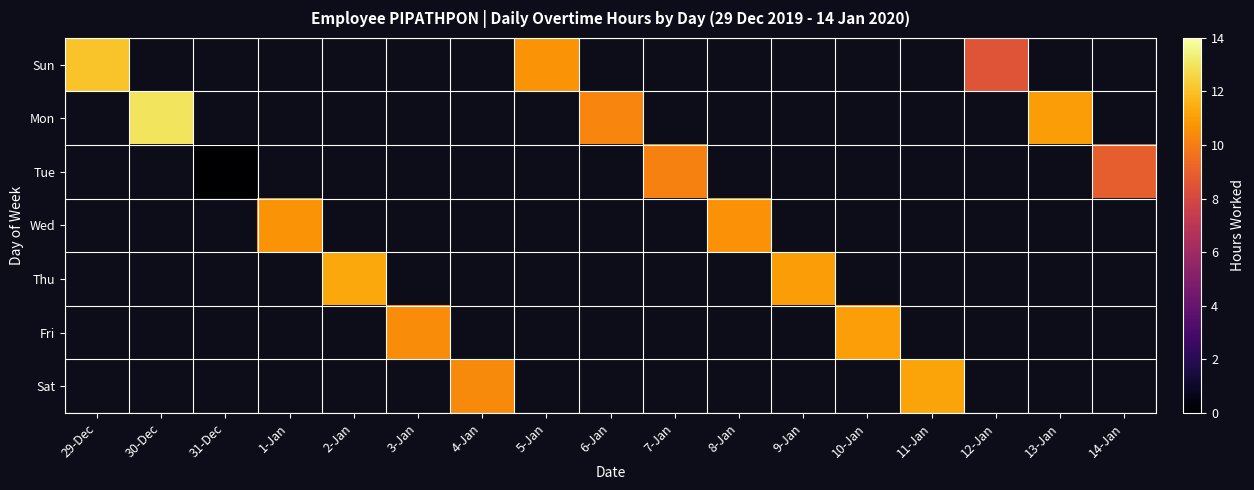

Count the number of data series in this chart.

7